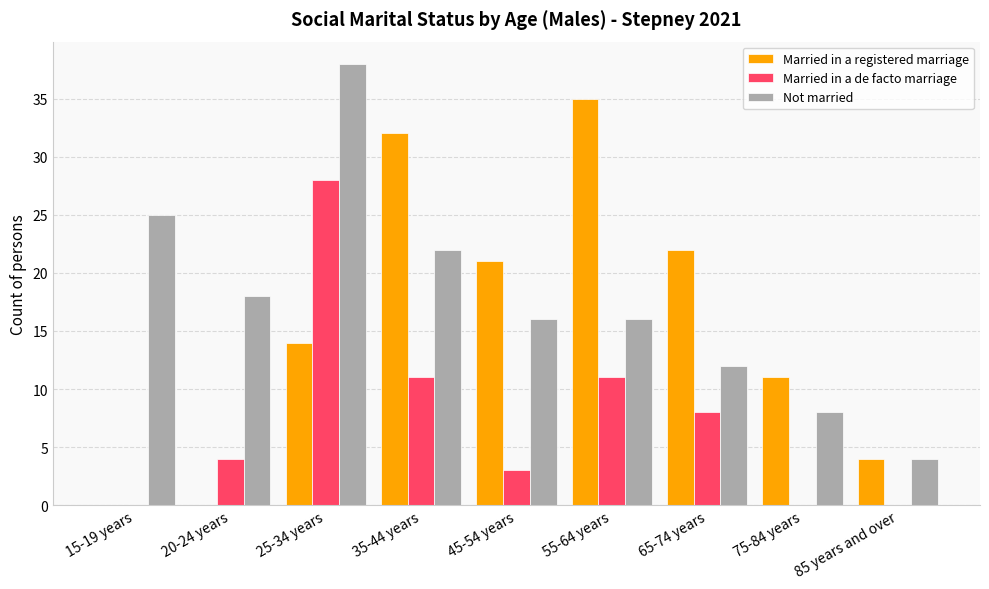

How many groups of bars are there?

9